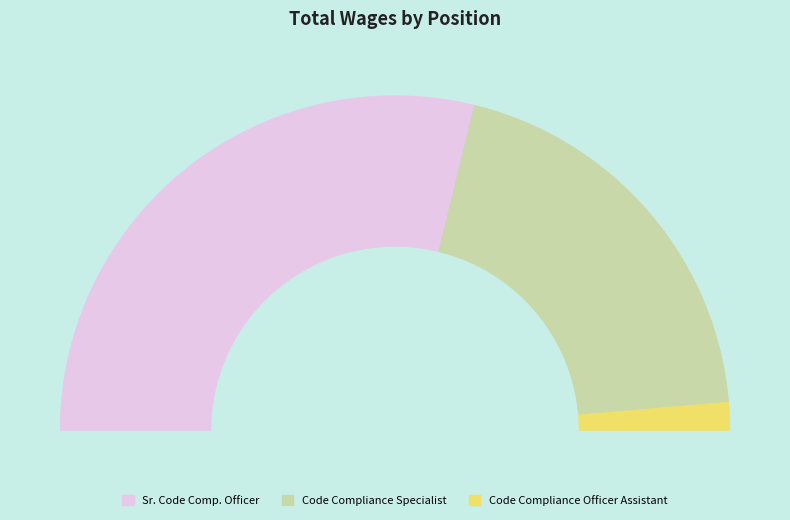

To the nearest percent, what is the average slice percentage?

33%